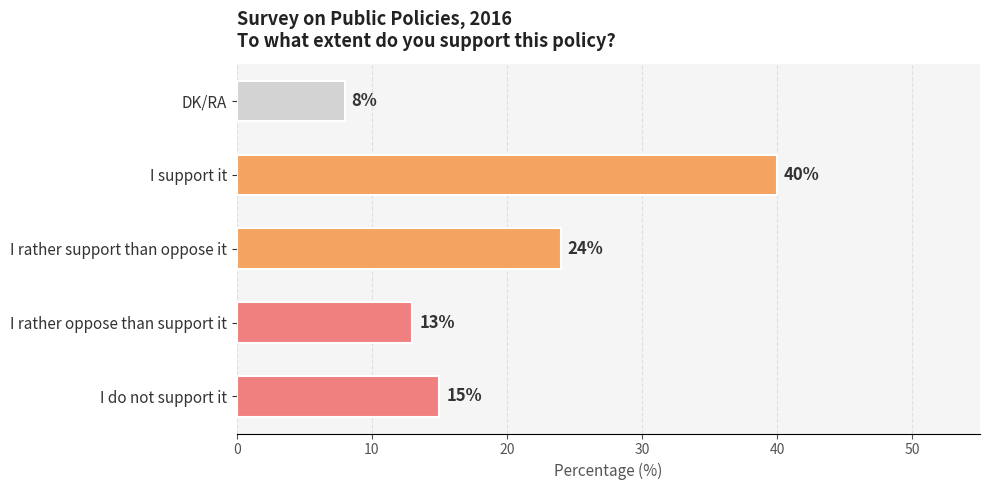

Where is the data nearest to the value 24?

I rather support than oppose it